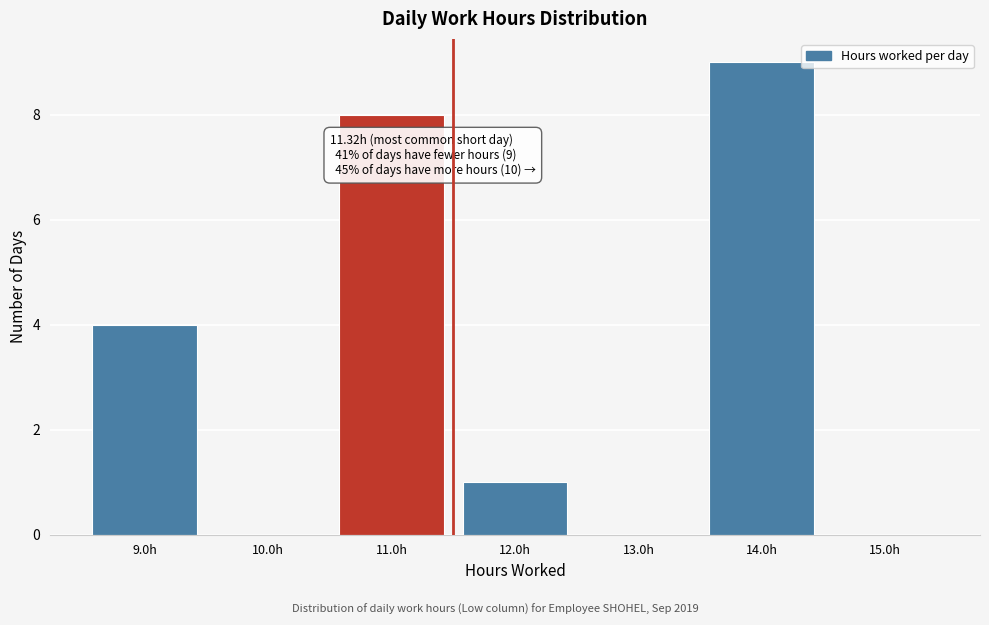

Reading left to right, extract all data points from this chart.

9.0h=4	10.0h=0	11.0h=8	12.0h=1	13.0h=0	14.0h=9	15.0h=0